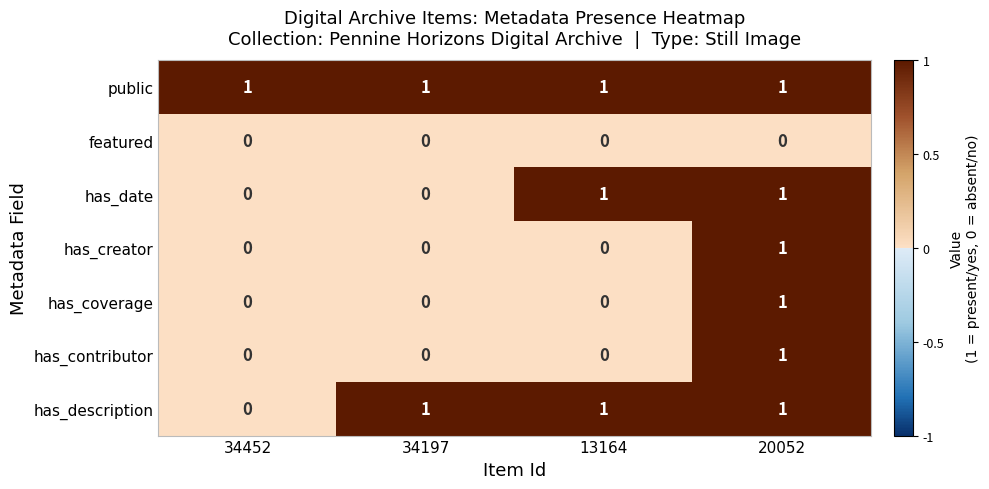

At which category is the sum across all series the highest?

20052